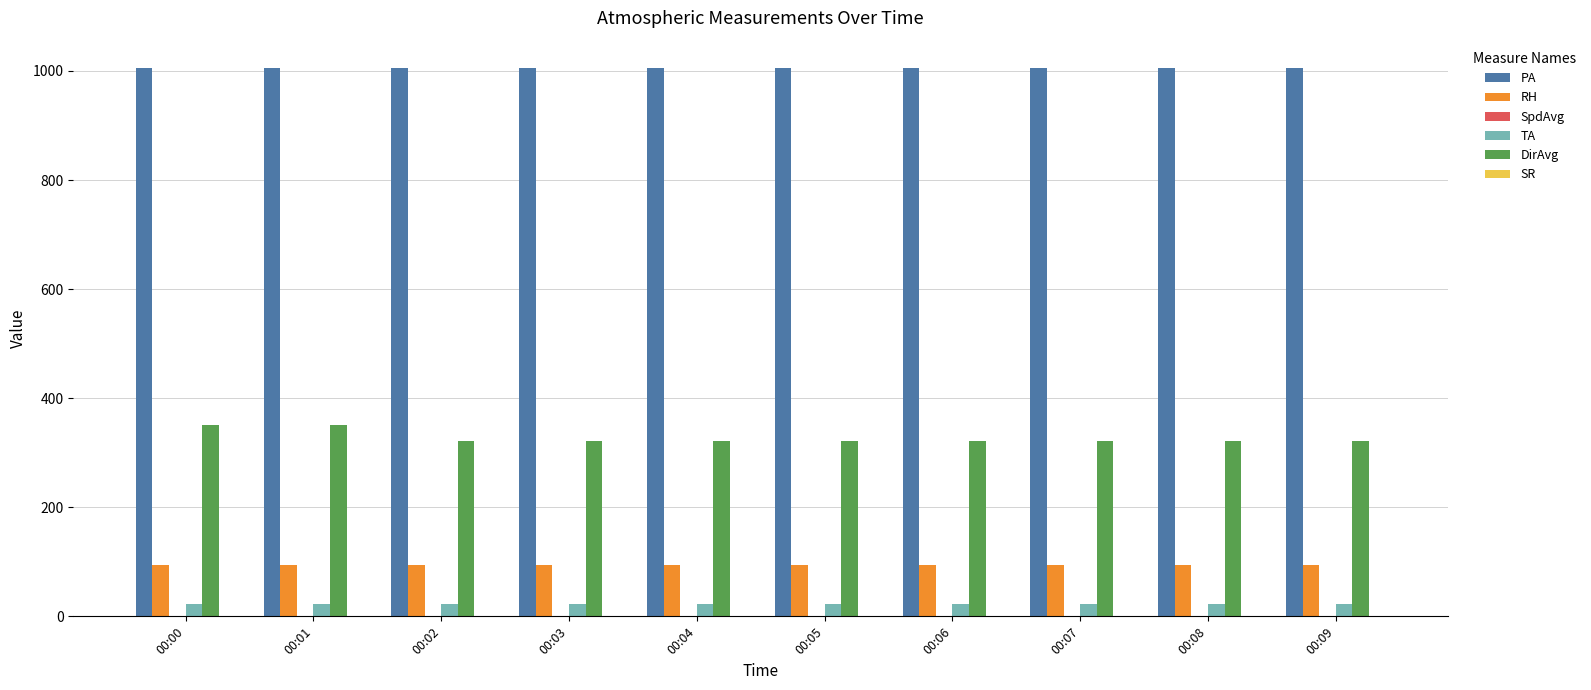

What is the sum of all TA values?

233.9